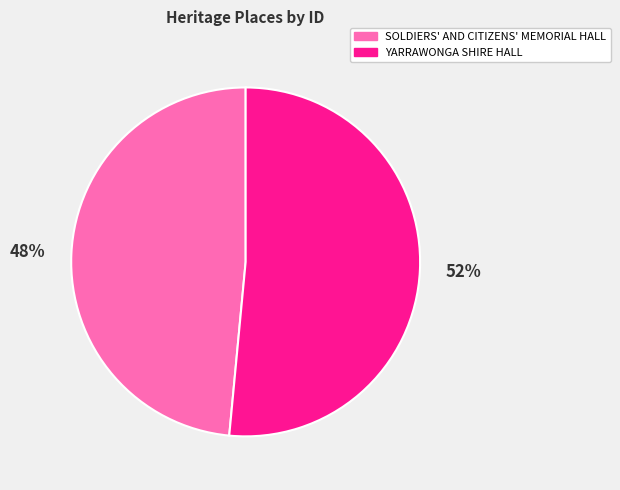

The SOLDIERS' AND CITIZENS' MEMORIAL HALL slice represents 39% of the pie. True or false?

False